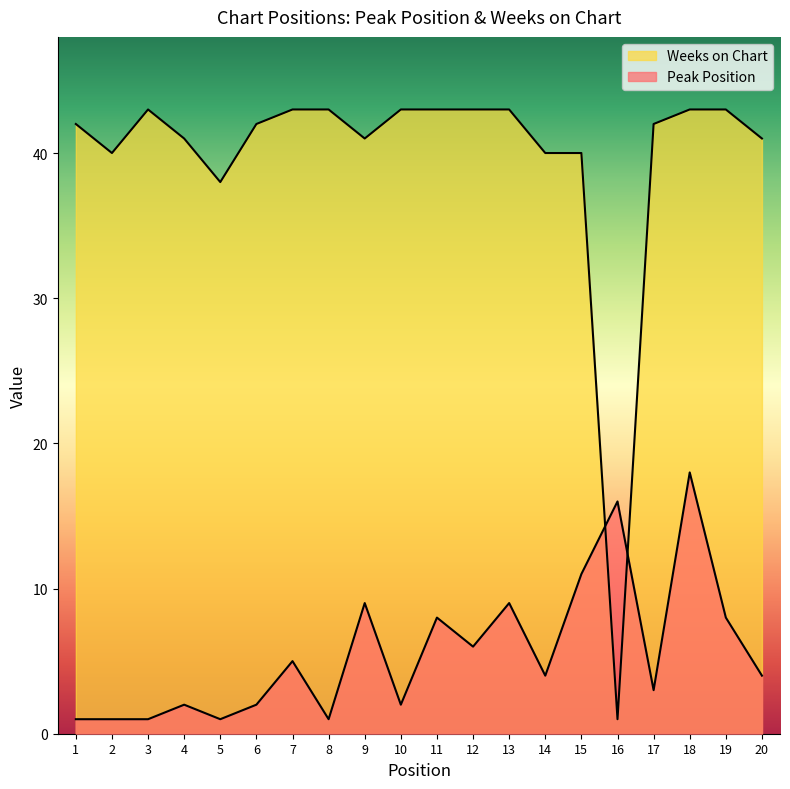

The Peak Position series shows 1 at 8. True or false?

True